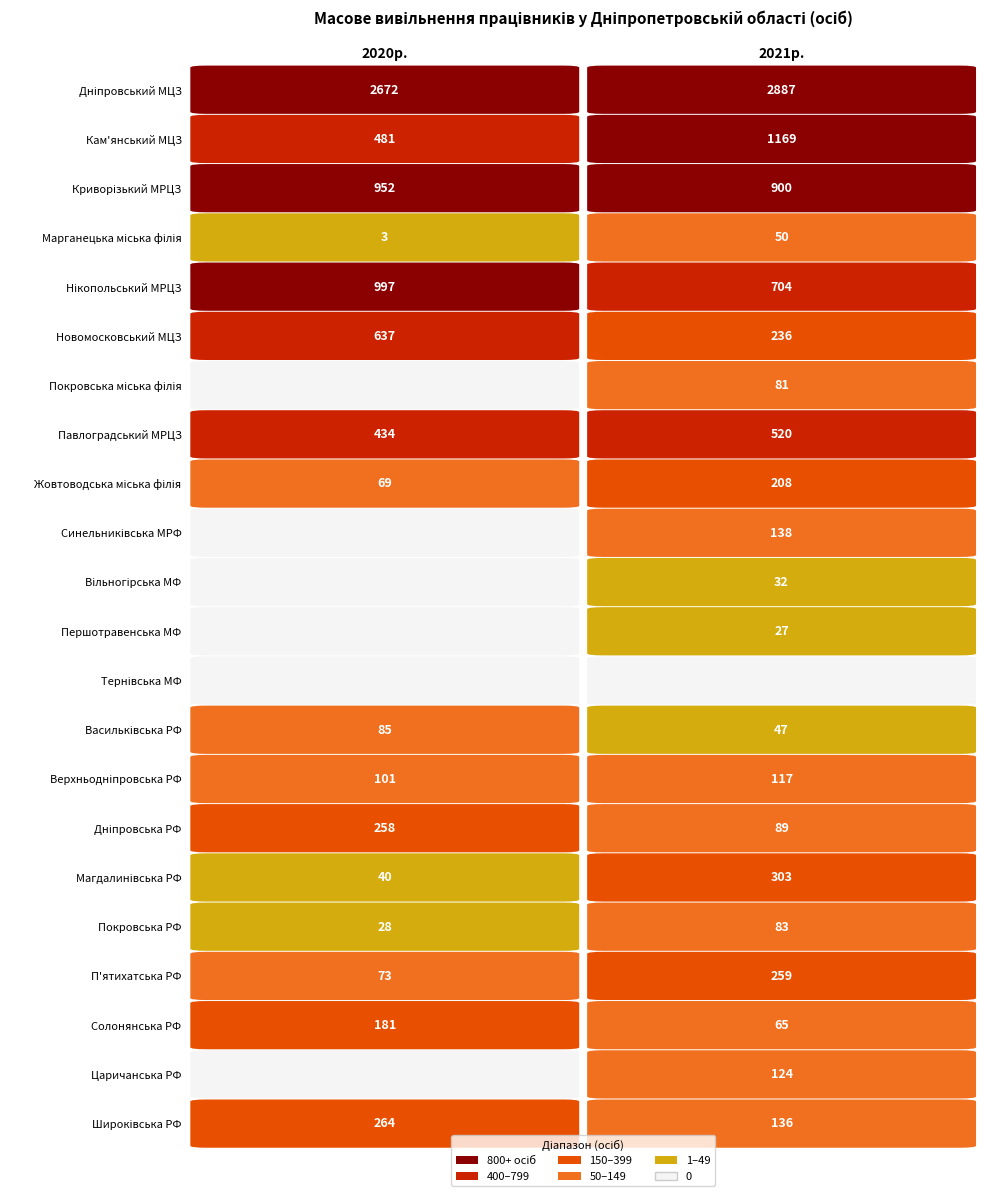

Which series has the widest spread of values?

Кам'янський МЦЗ